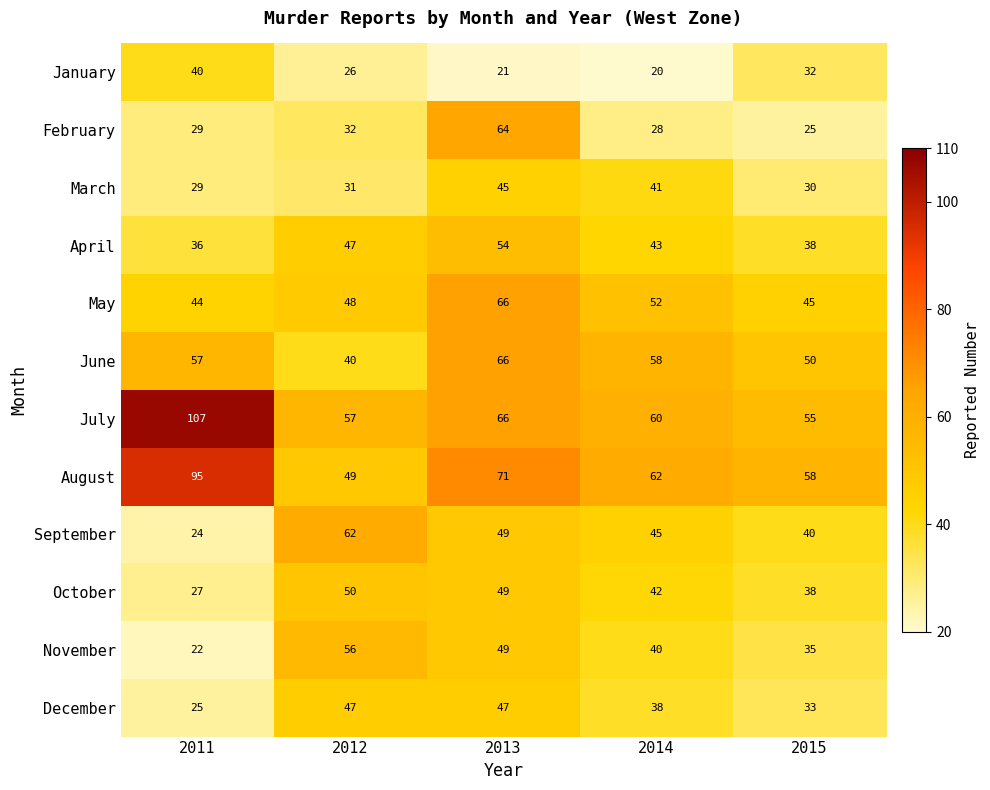

What is the lowest value of the July series?

55